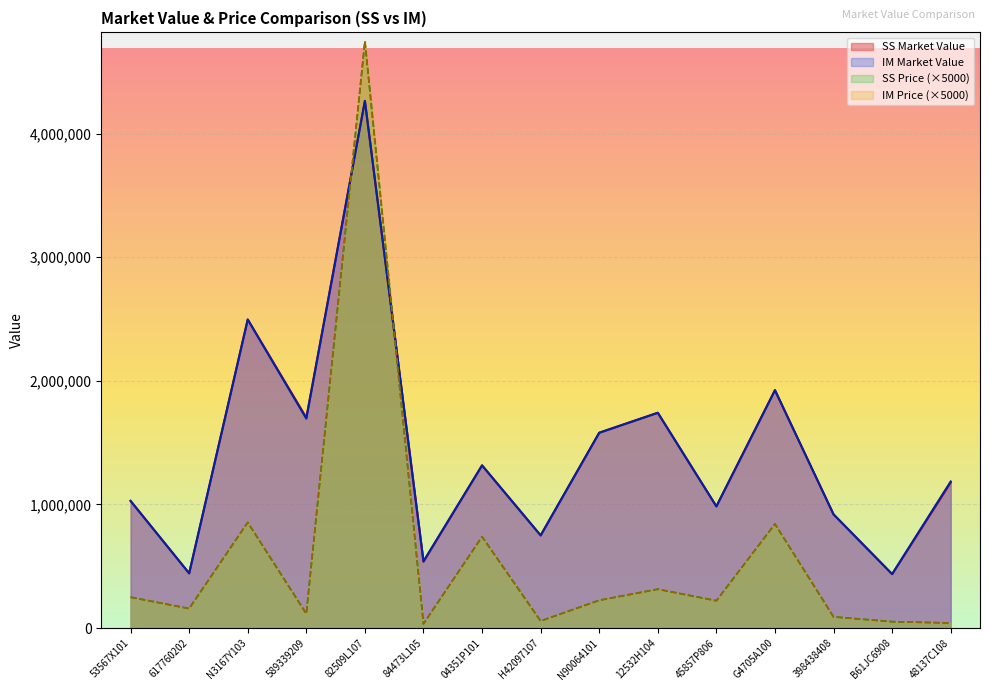

How many lines are shown in the chart?

4